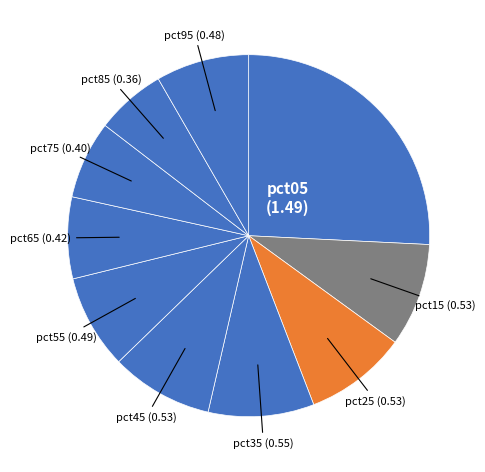

True or false: pct05 accounts for 32% of the total.

False